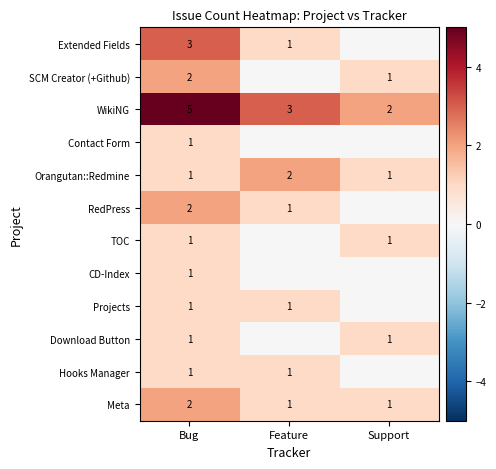

What is the spread (max minus min) of values at Bug?

4